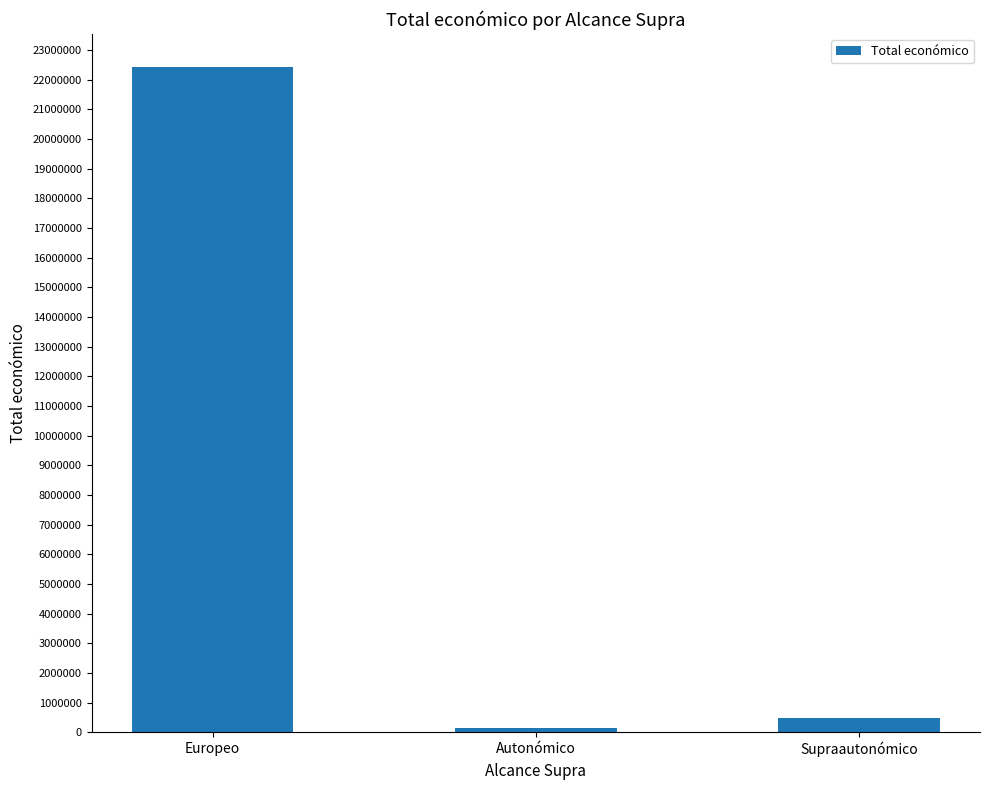

Reading left to right, list all the values displayed in this chart.

Europeo=22417302	Autonómico=154979	Supraautonómico=479500